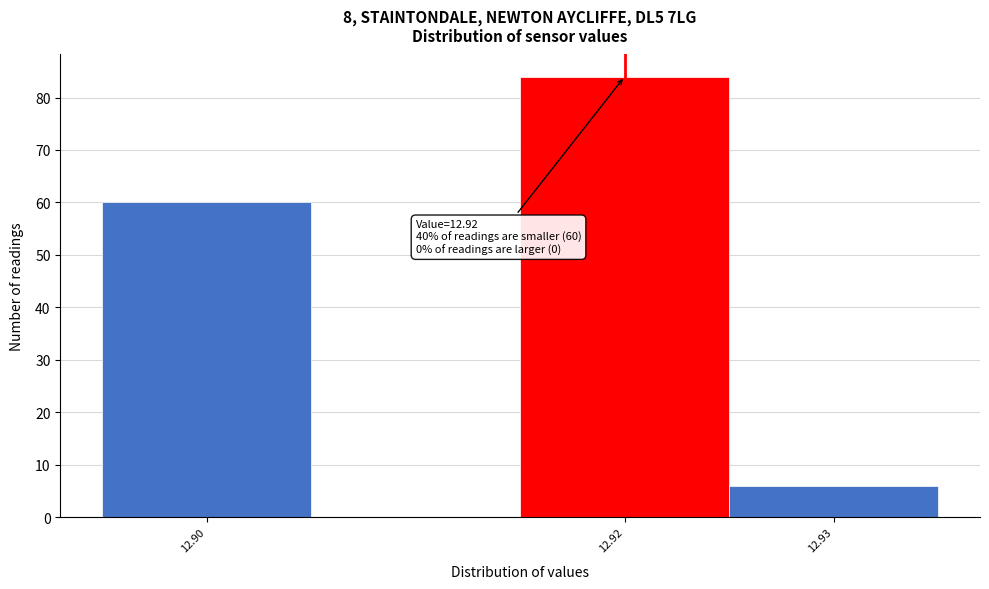

Which range on the x-axis has the tallest bar?

12.915 to 12.925